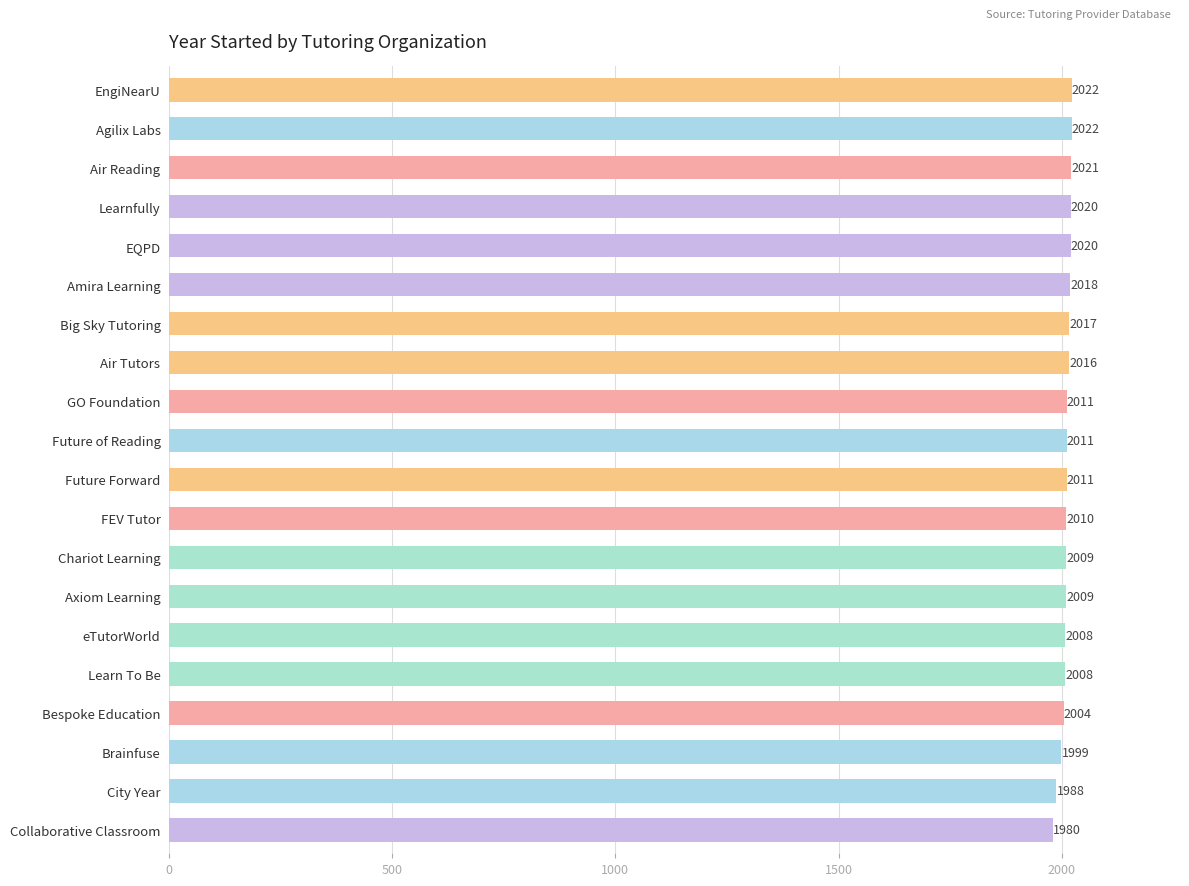

The chart shows a value of 2017 at Big Sky Tutoring. True or false?

True